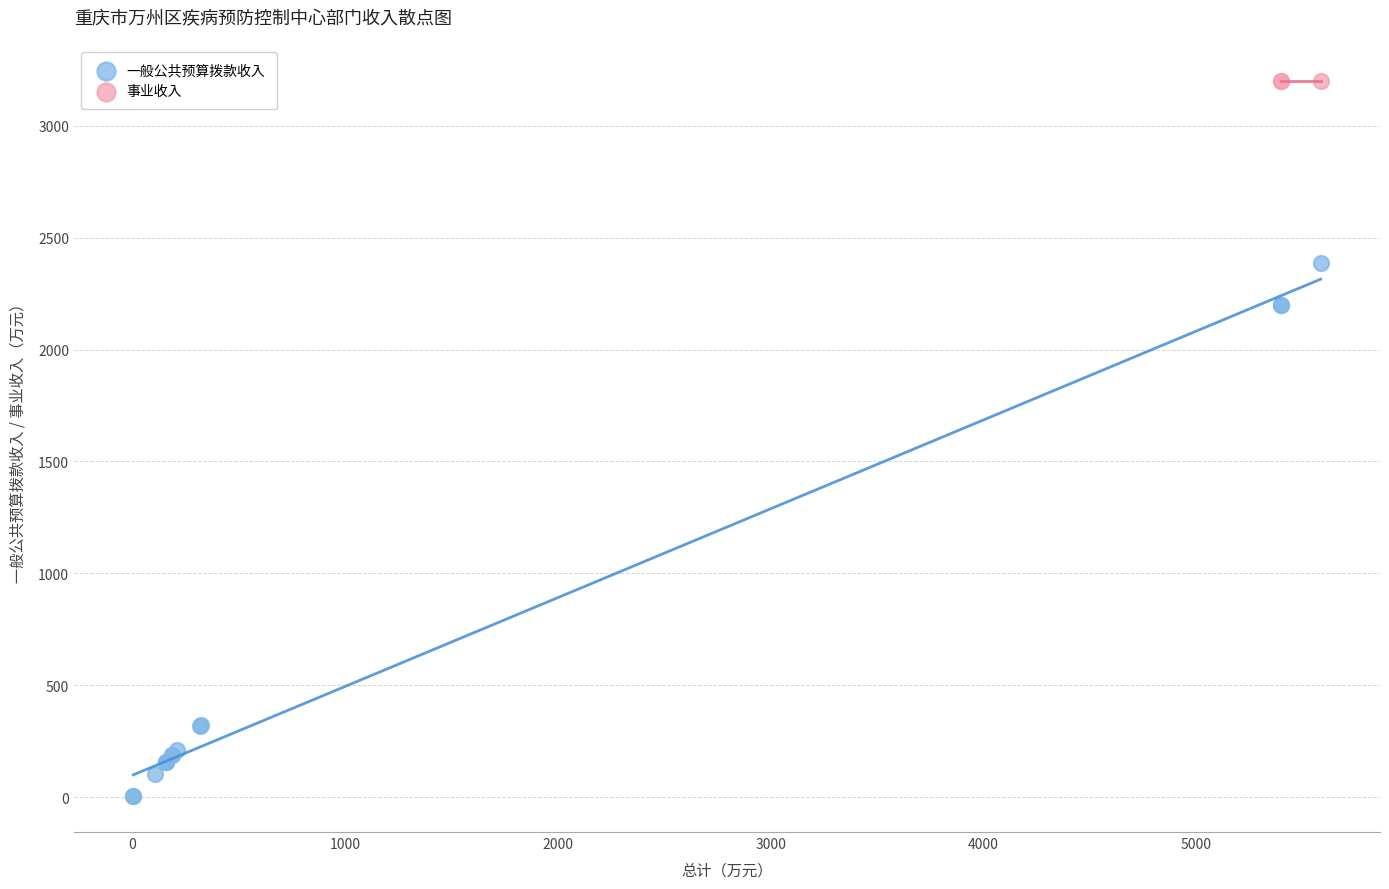

Which series contains the highest Y value?

事业收入